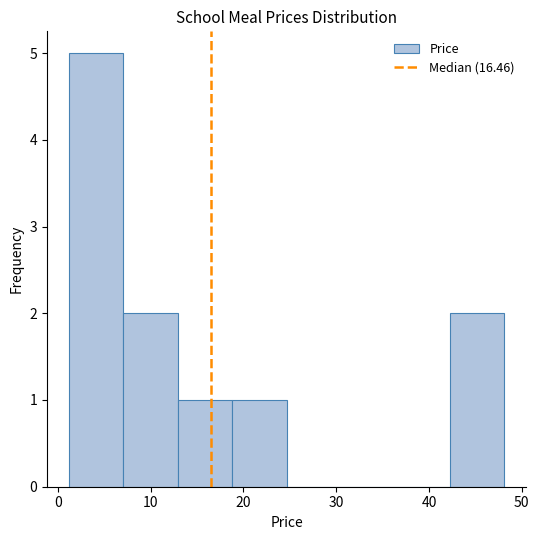

Reading left to right, transcribe this chart: for each bar, give the range it covers on the x-axis and its height. Neither the bar edges nor the heights are printed on the chart, so give them approximately, as read against the axes.

1 to 7: 5
7 to 13: 2
13 to 19: 1
19 to 25: 1
25 to 31: 0
31 to 36: 0
36 to 42: 0
42 to 48: 2